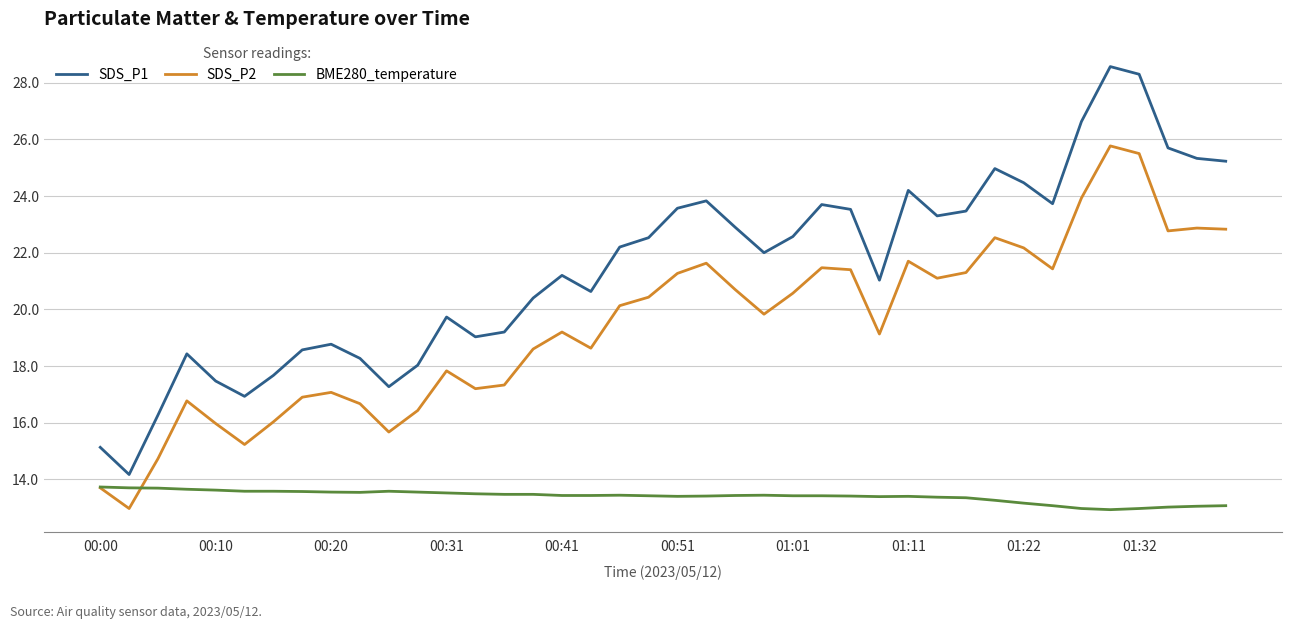

What is the maximum value shown in the chart?

28.6